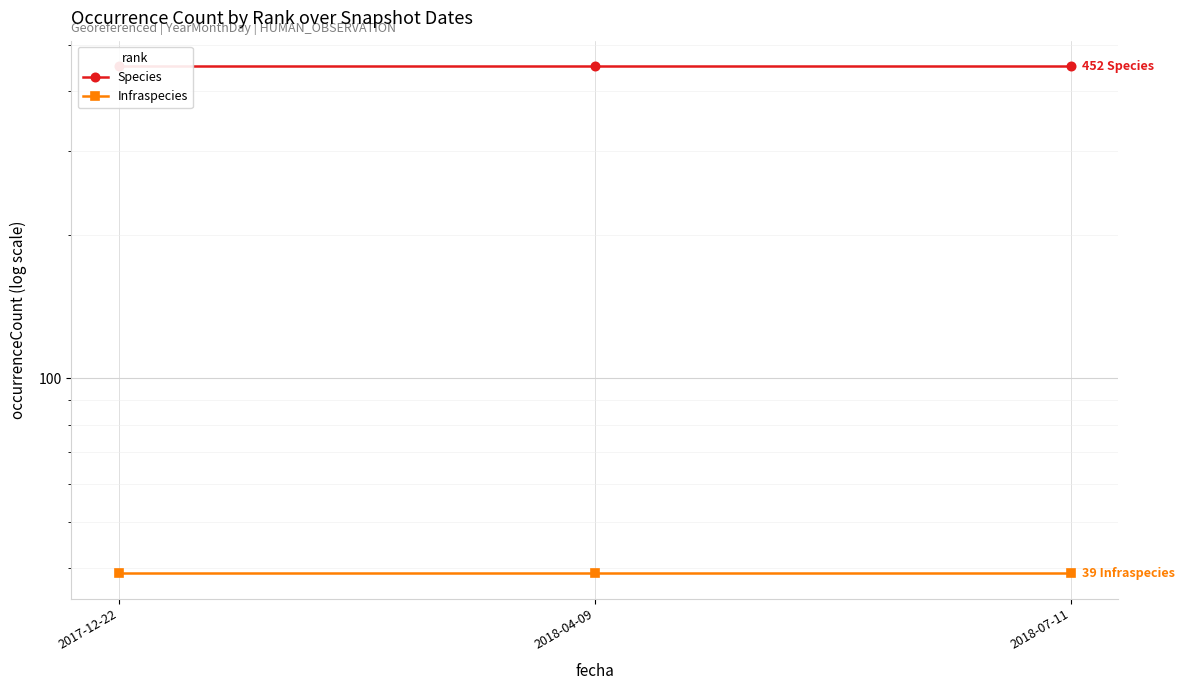

What is the sum of the Infraspecies values at 2018-04-09 and 2017-12-22?

78